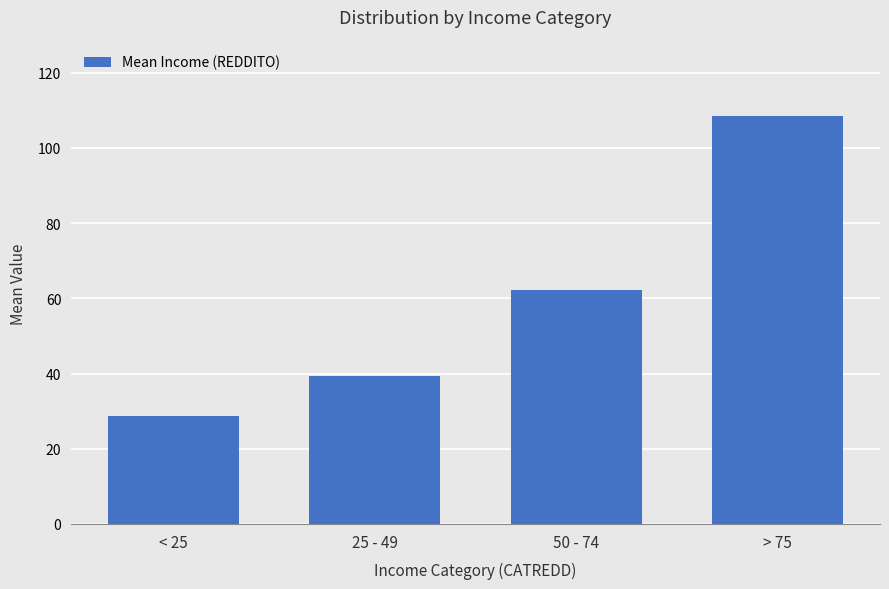

Reading left to right, extract all data points from this chart.

28.6	39.4	62.1	108.5